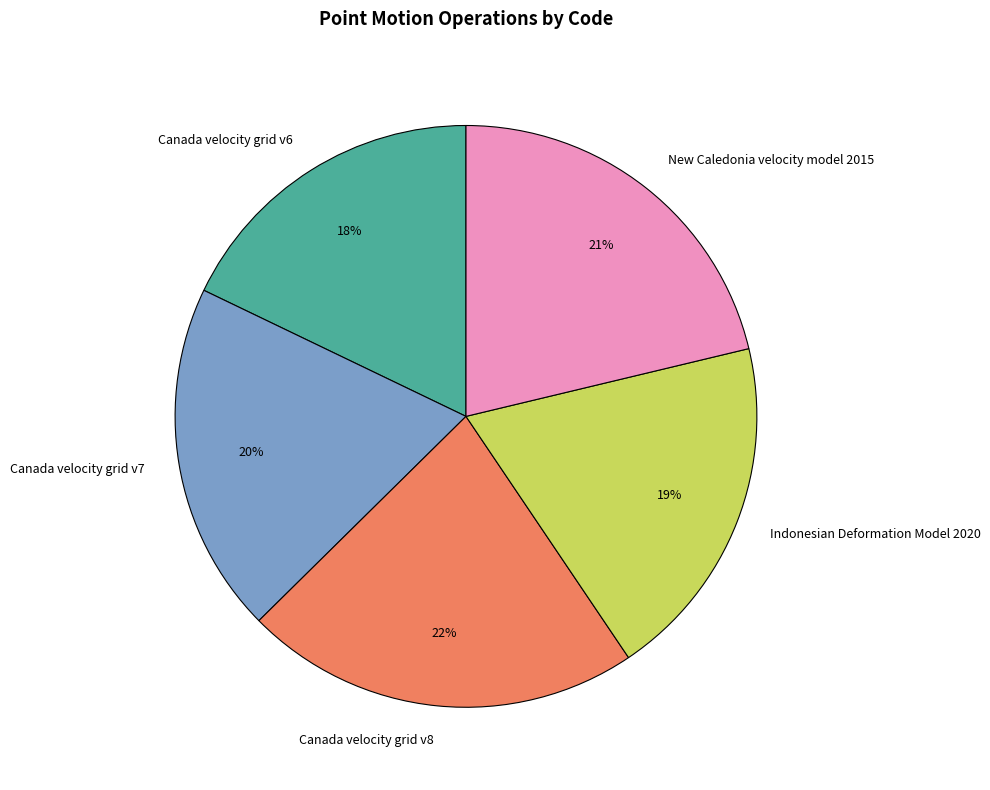

Combined, do New Caledonia velocity model 2015 and Canada velocity grid v8 account for over 50%?

No